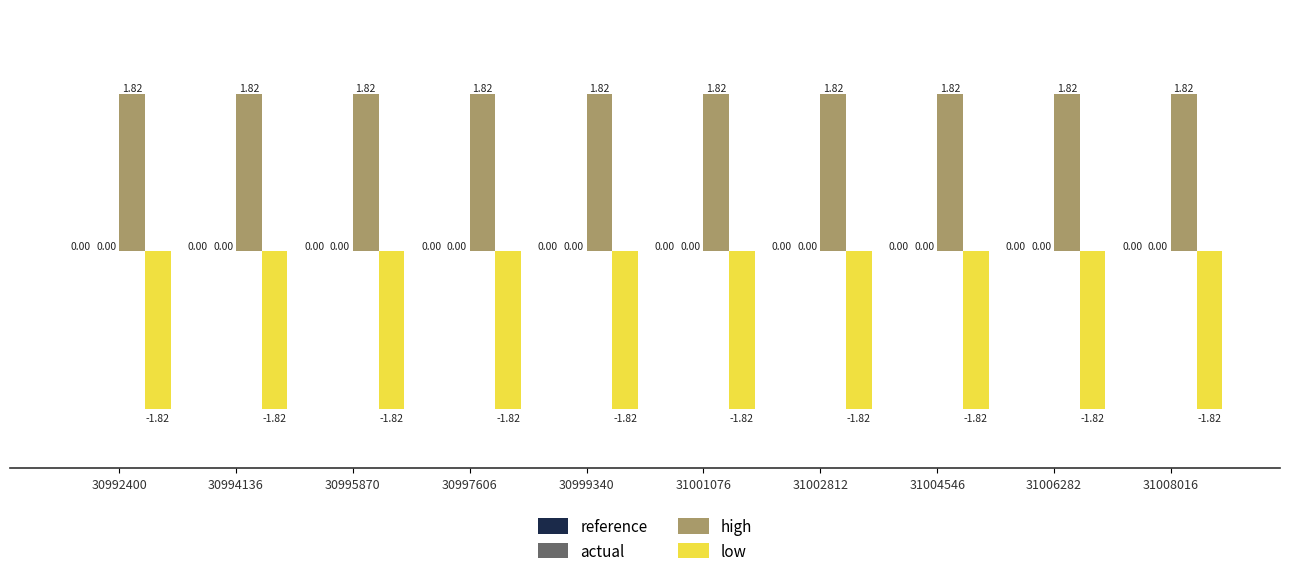

What is the sum of the low values at 30999340 and 30997606?

-3.6